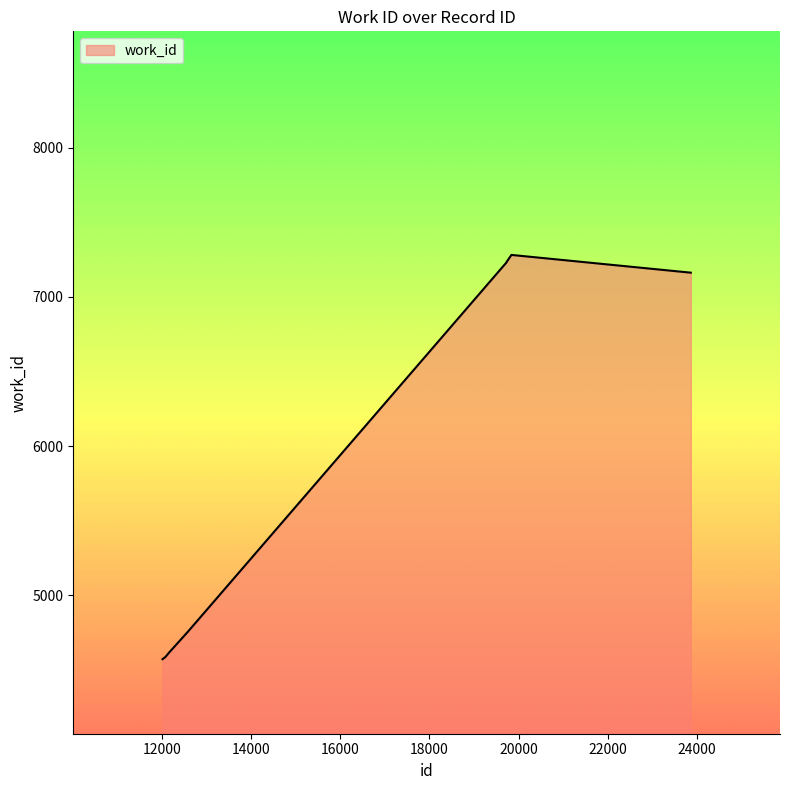

What is the smallest value displayed?

4570